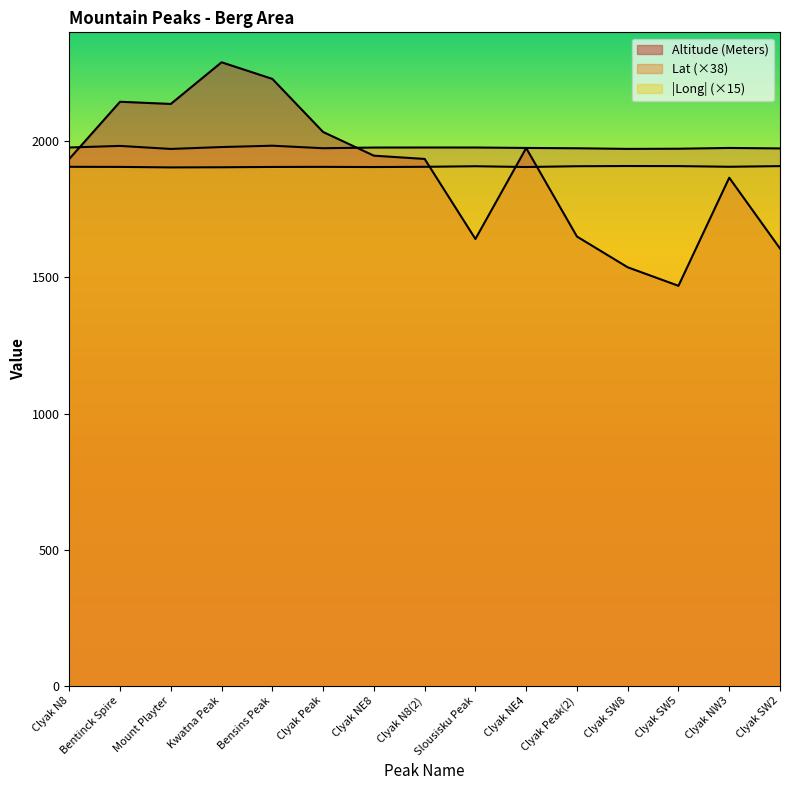

Rank the series by their average value, from lowest to highest.

Altitude (Meters), Long, Lat